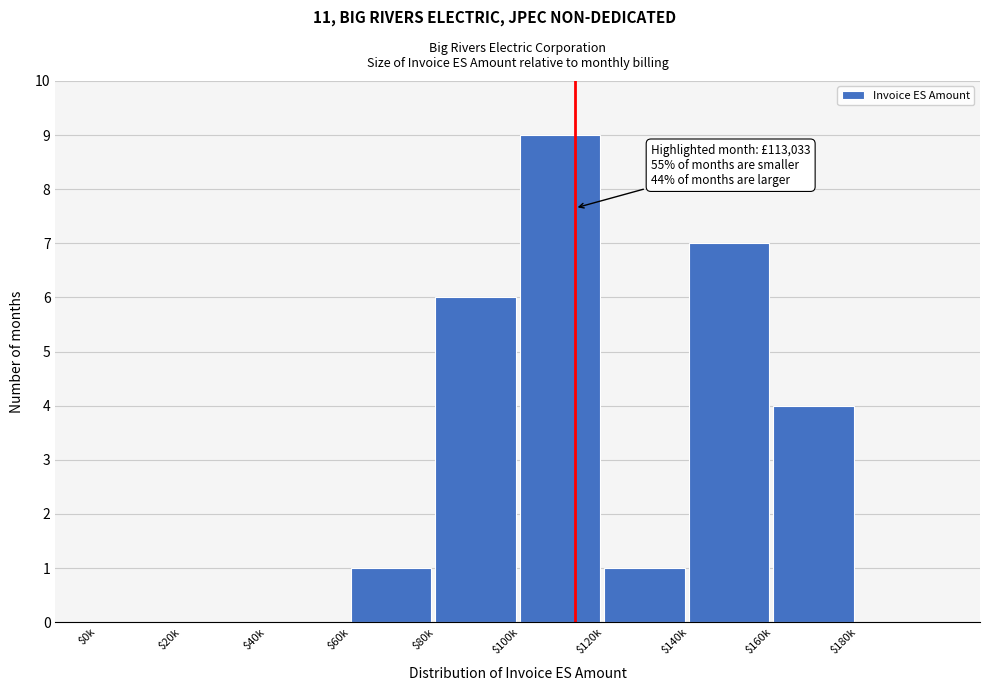

What is the approximate value at $80k?

6